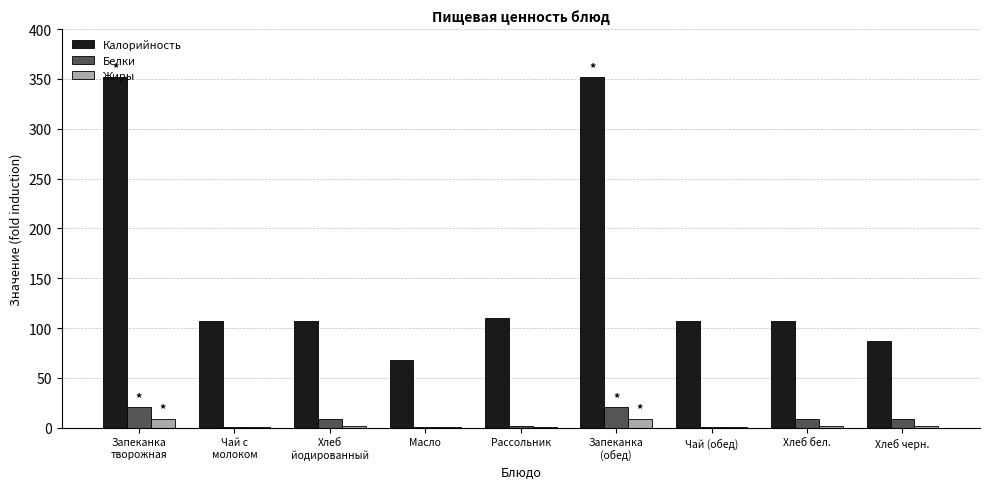

Which series has the largest total across all categories?

Калорийность